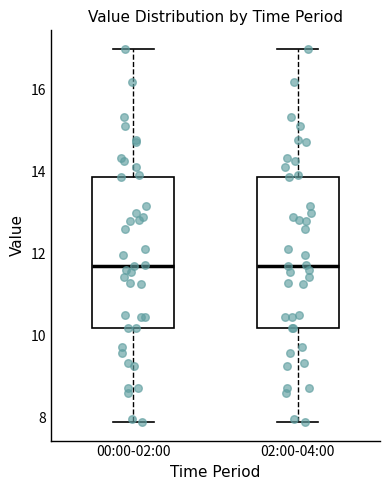

Reading left to right, read every box against the y-axis: the position of its median line, the range the box covers, and the ends of its whiskers. The values are not printed on the chart, so give them approximately, as read against the axis.

00:00-02:00: median 11.8, box 10.2 to 13.8, whiskers 8.0 to 17.0
02:00-04:00: median 11.8, box 10.2 to 13.8, whiskers 8.0 to 17.0